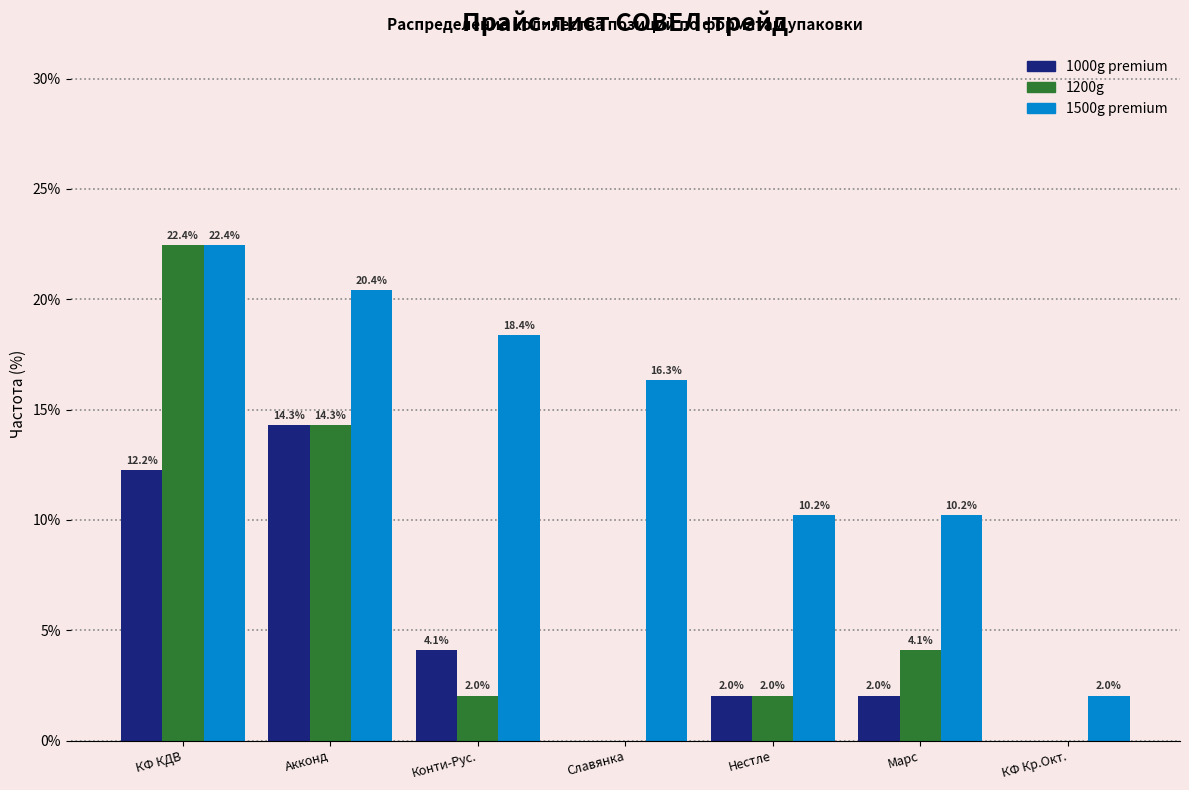

Reading right to left, extract all data points from this chart.

1000g premium: КФ Кр.Окт.=0.0	Марс=2.0	Нестле=2.0	Славянка=0.0	Конти-Рус.=4.1	Акконд=14.3	КФ КДВ=12.2
1200g: КФ Кр.Окт.=0.0	Марс=4.1	Нестле=2.0	Славянка=0.0	Конти-Рус.=2.0	Акконд=14.3	КФ КДВ=22.4
1500g premium: КФ Кр.Окт.=2.0	Марс=10.2	Нестле=10.2	Славянка=16.3	Конти-Рус.=18.4	Акконд=20.4	КФ КДВ=22.4